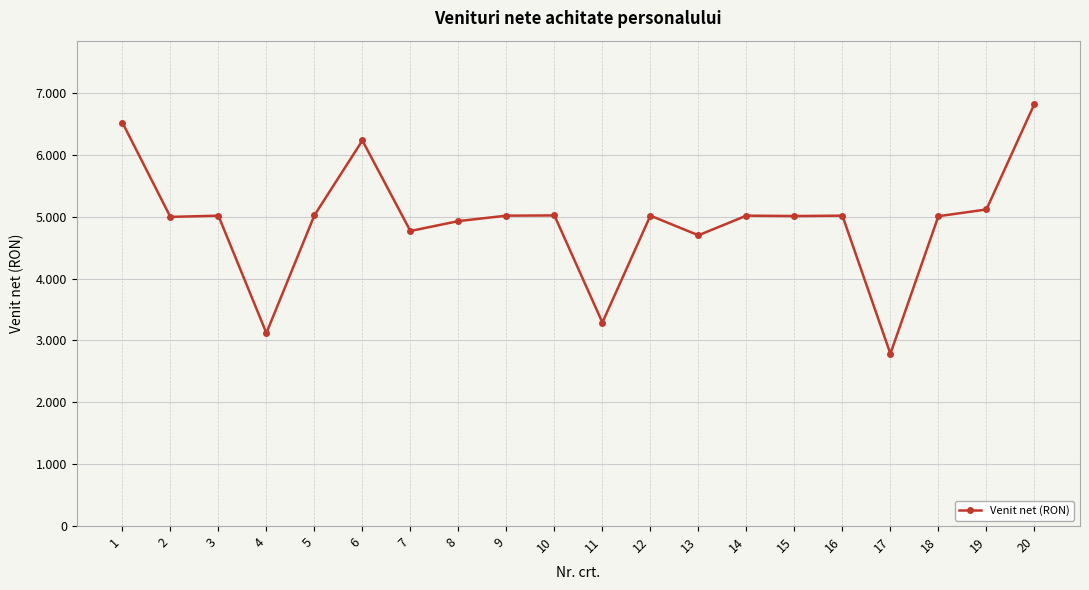

True or false: the data has more than 0 interior local peaks.

True